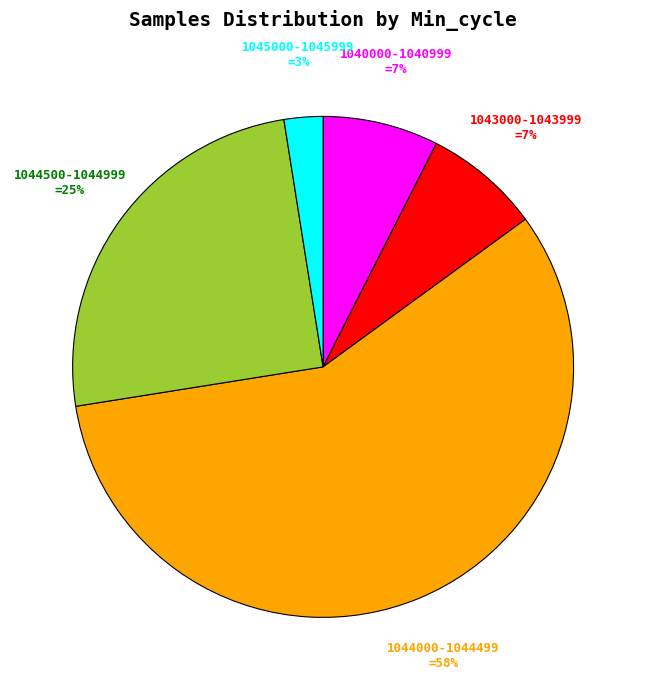

To the nearest percent, what is the difference between the largest and smallest slice percentages?

55%